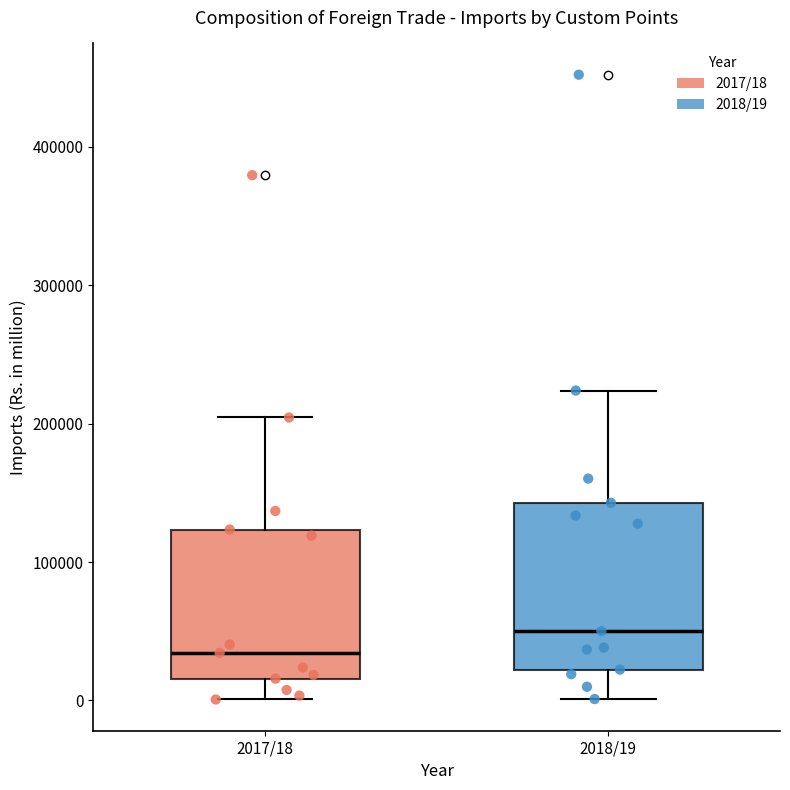

Which box is the tallest, from its lower edge to its upper edge?

2018/19